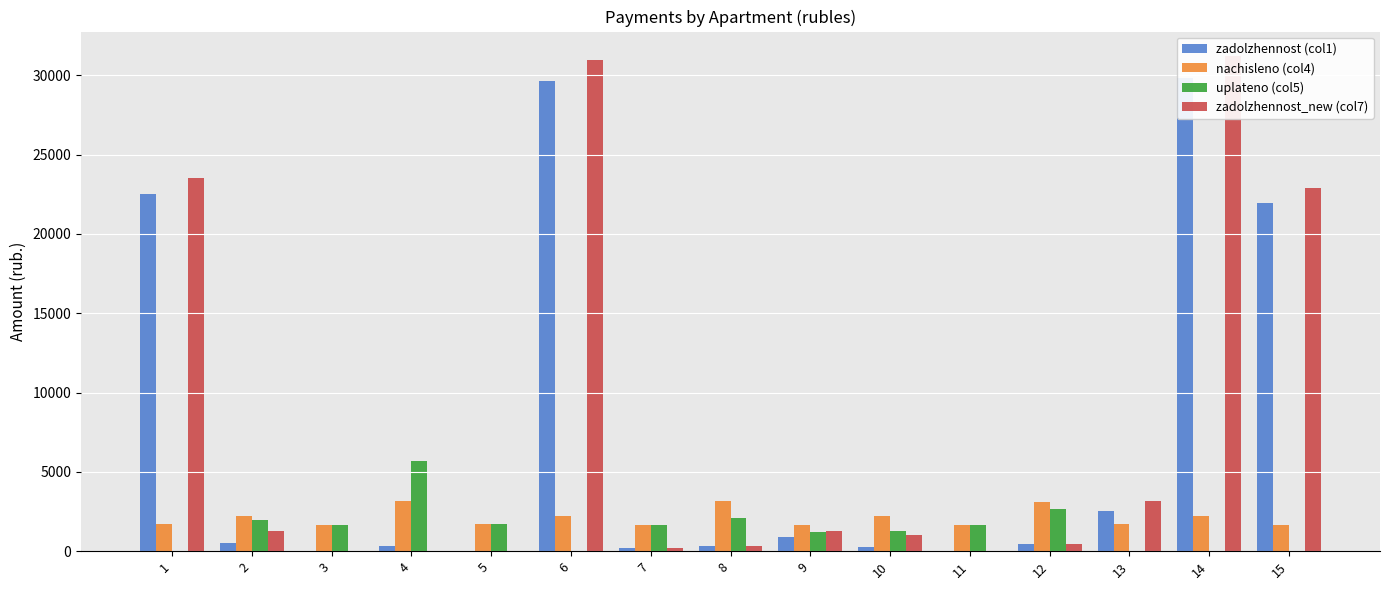

List the series in order of their peak value, lowest first.

nachisleno (col4), uplateno (col5), zadolzhennost (col1), zadolzhennost_new (col7)